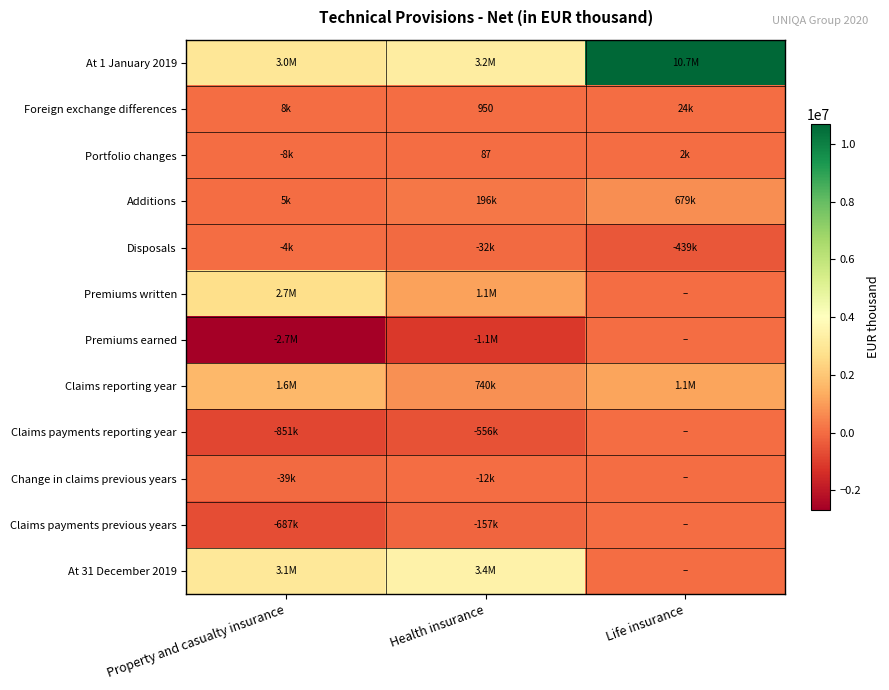

How many At 31 December 2019 values are between 0 and 3433936?

3